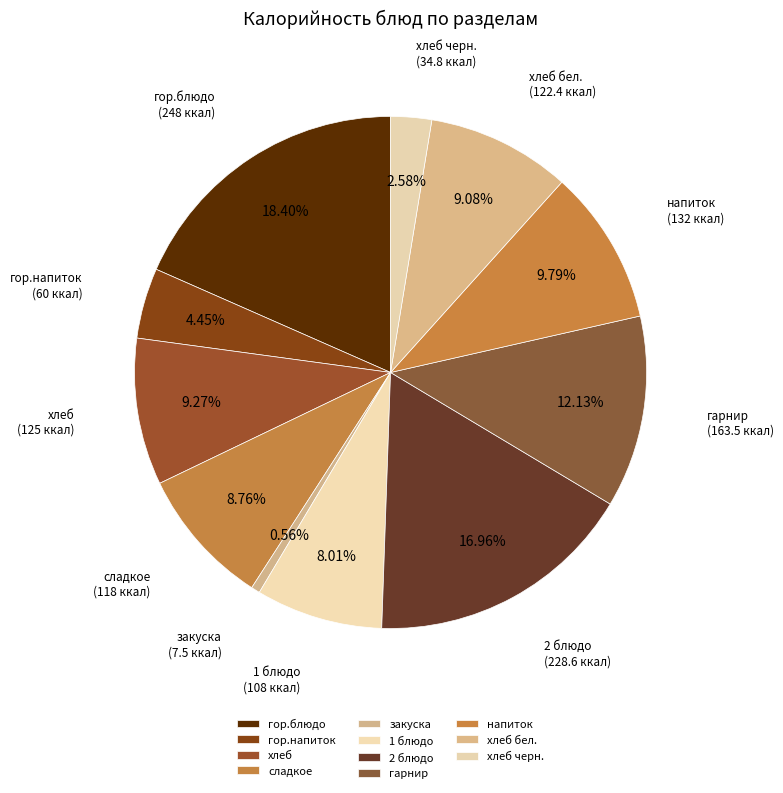

Which slice is the smallest?

закуска